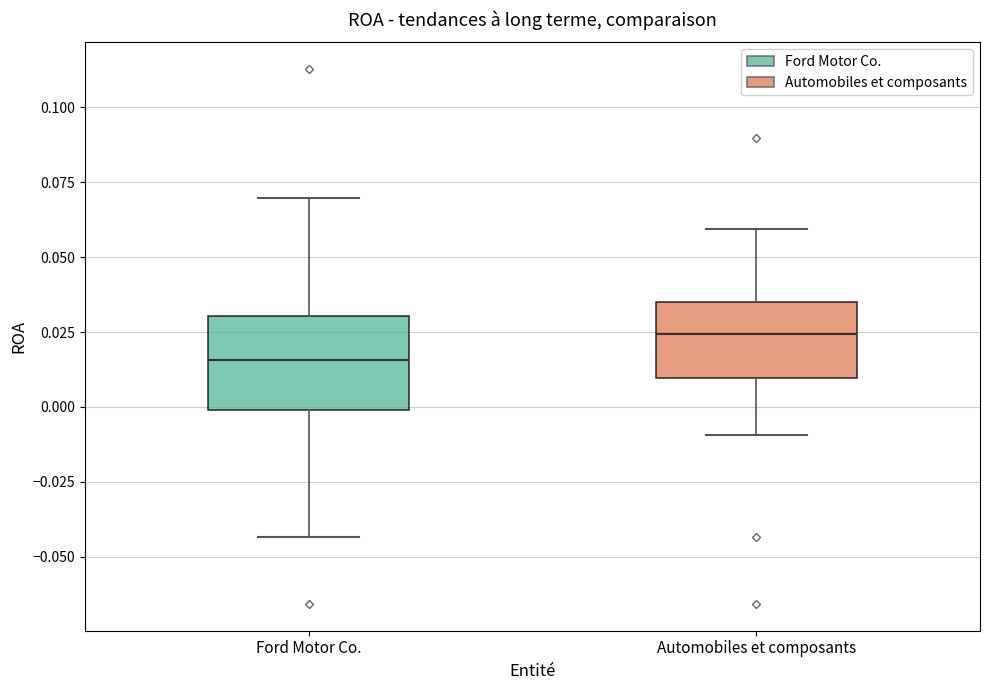

Where does the upper whisker of the box for Automobiles et composants end on the y-axis? The values are not printed on the chart, so give them approximately, as read against the axis.

0.060